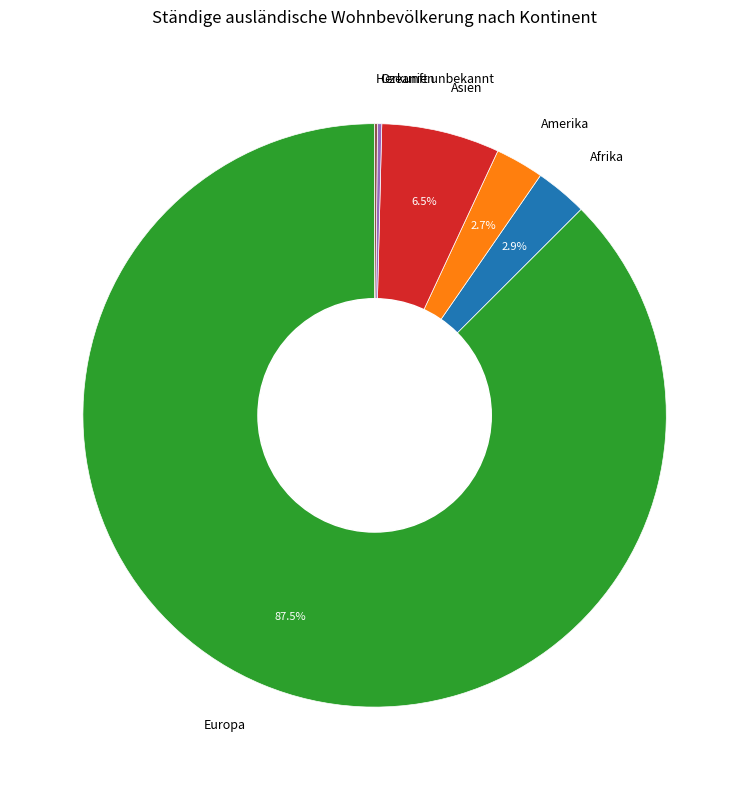

To the nearest percent, what percentage of the pie is Afrika?

3%